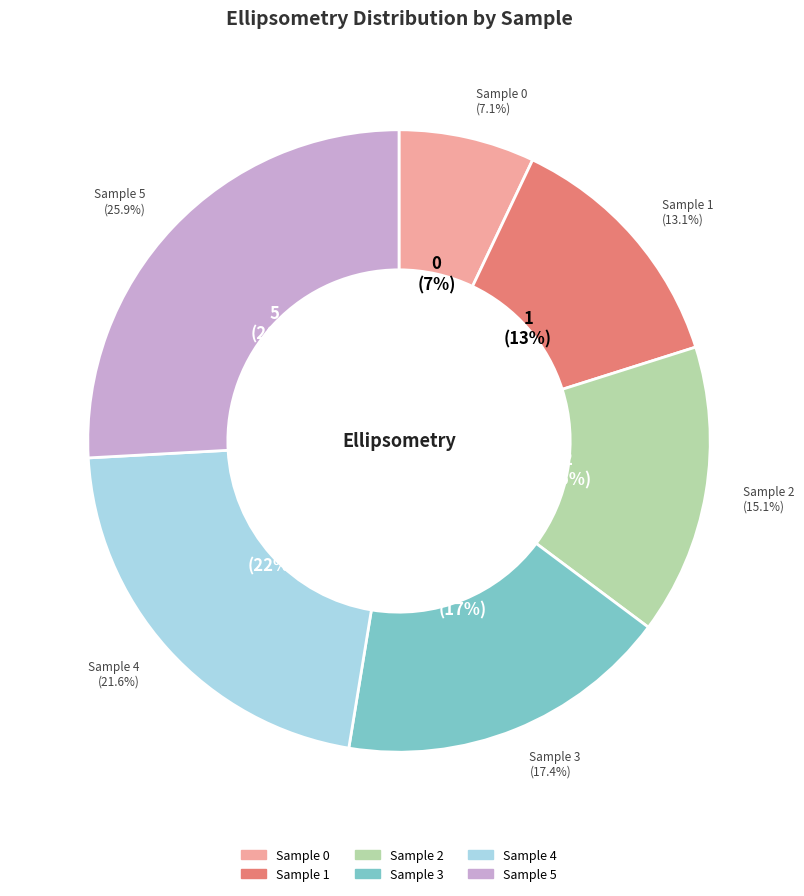

Which slice is the largest?

5